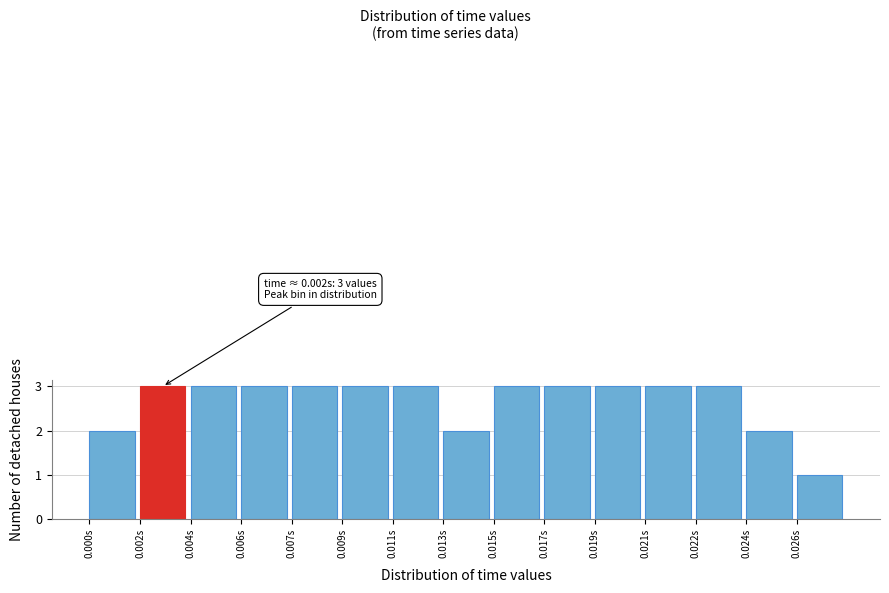

Reading right to left, what are all the values shown in this chart?

0.026s=1	0.024s=2	0.022s=3	0.021s=3	0.019s=3	0.017s=3	0.015s=3	0.013s=2	0.011s=3	0.009s=3	0.007s=3	0.006s=3	0.004s=3	0.002s=3	0.000s=2